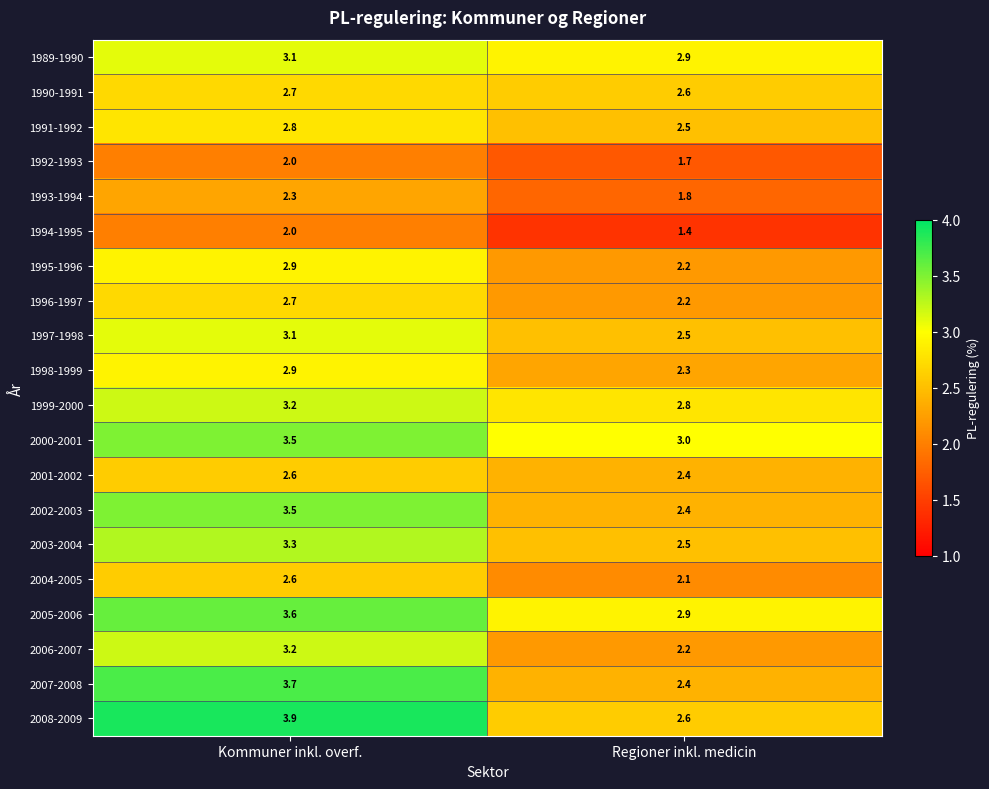

Which category has the highest value across all series?

Kommuner inkl. overf.